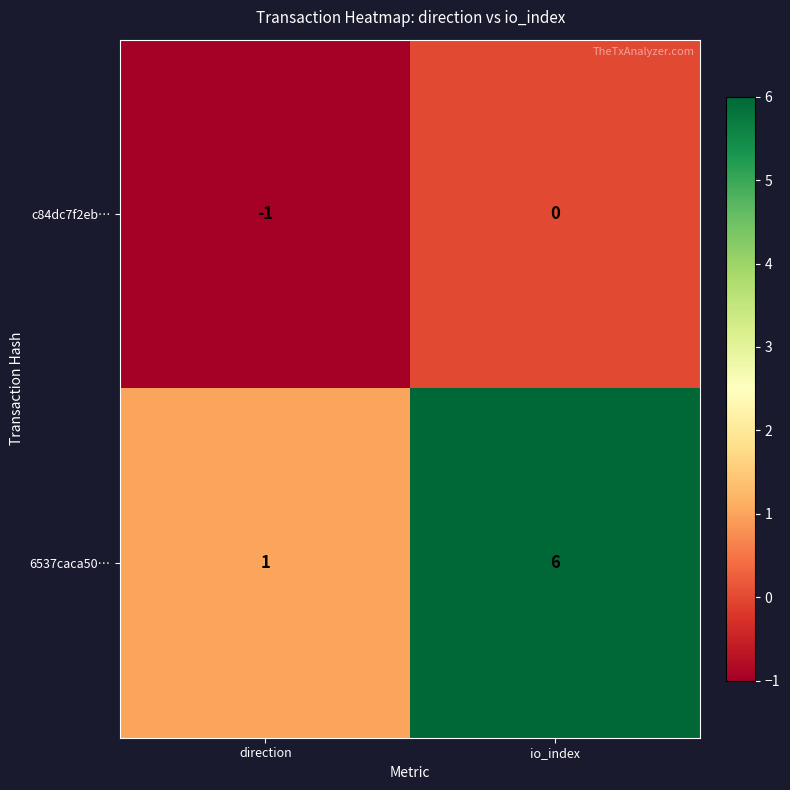

At io_index, list the series in order from largest to smallest.

6537caca50…, c84dc7f2eb…